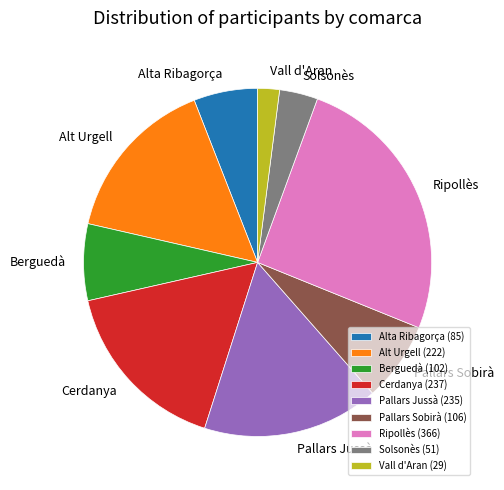

Between Solsonès (51) and Ripollès (366), which is larger?

Ripollès (366)